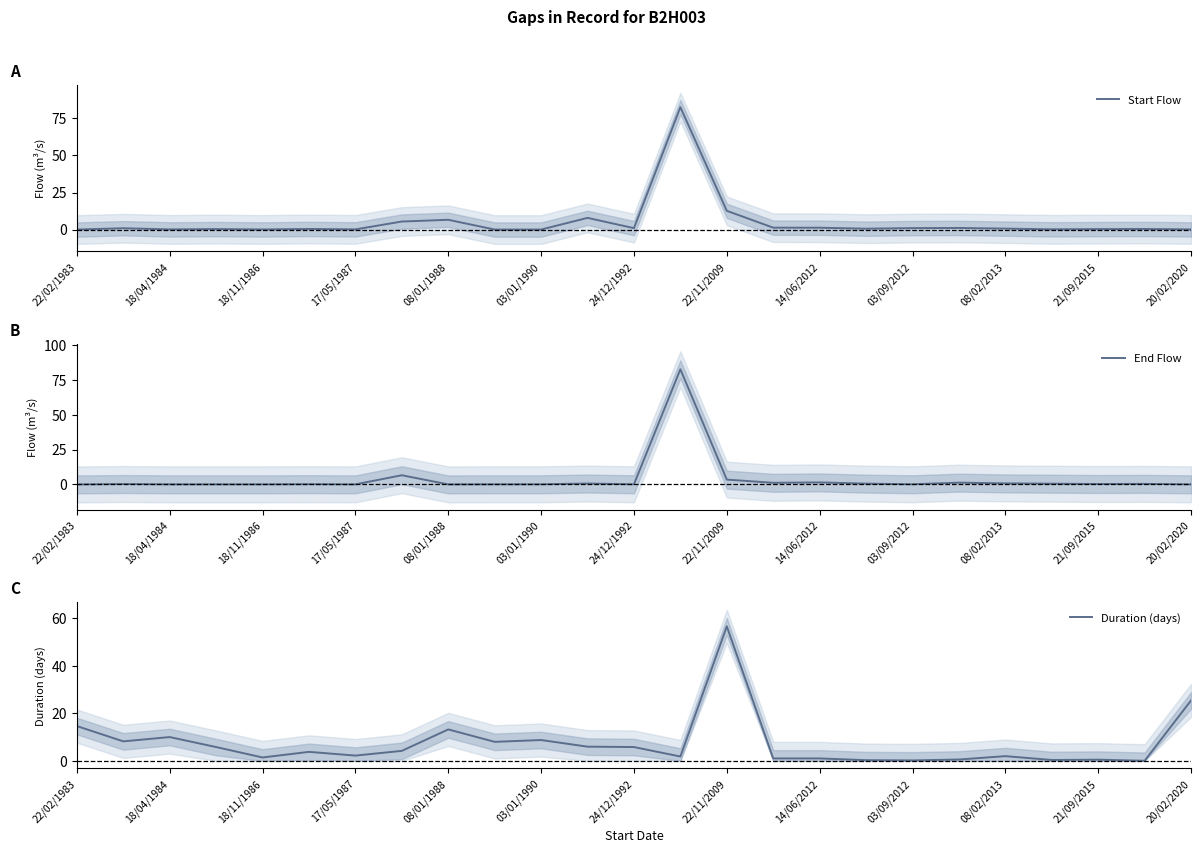

At which category does Duration (days) reach its first local peak?

18/04/1984